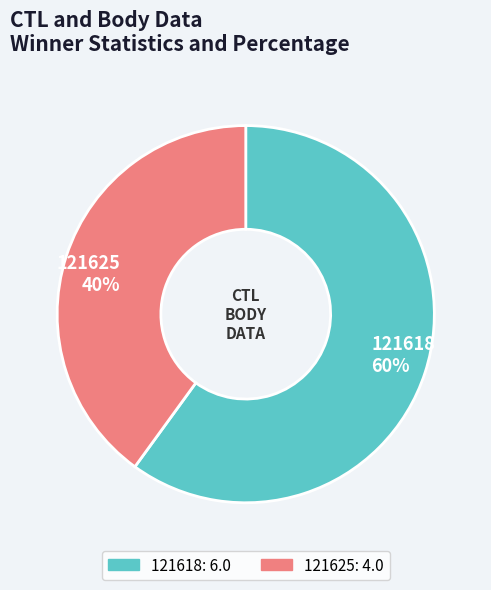

To the nearest percent, what percentage of the pie is 121625?

40%